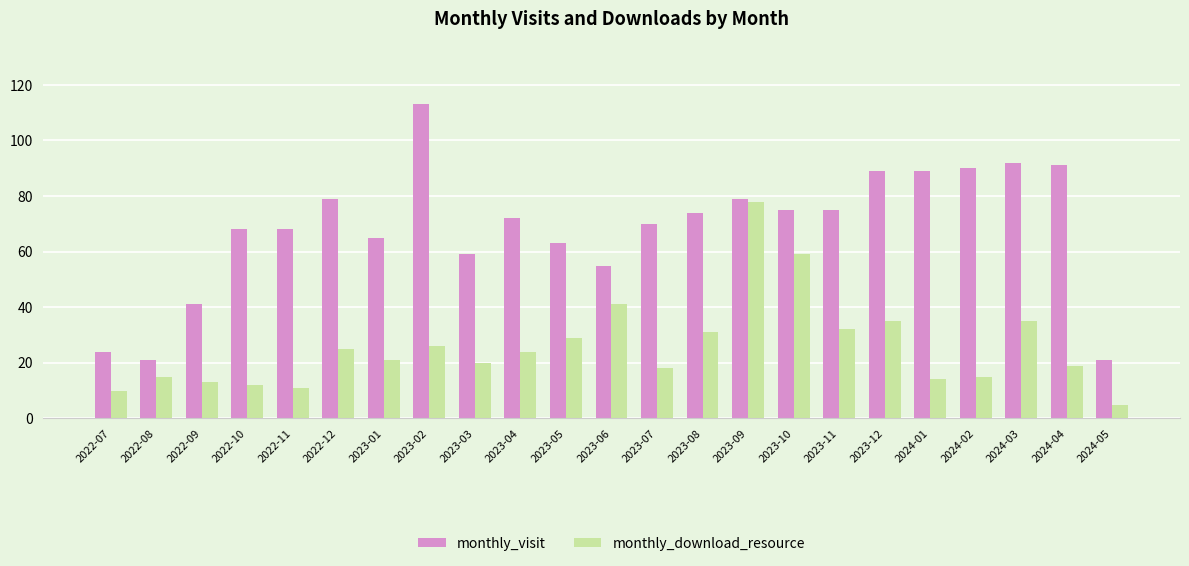

Are the bars grouped side by side (vs. stacked)?

Yes